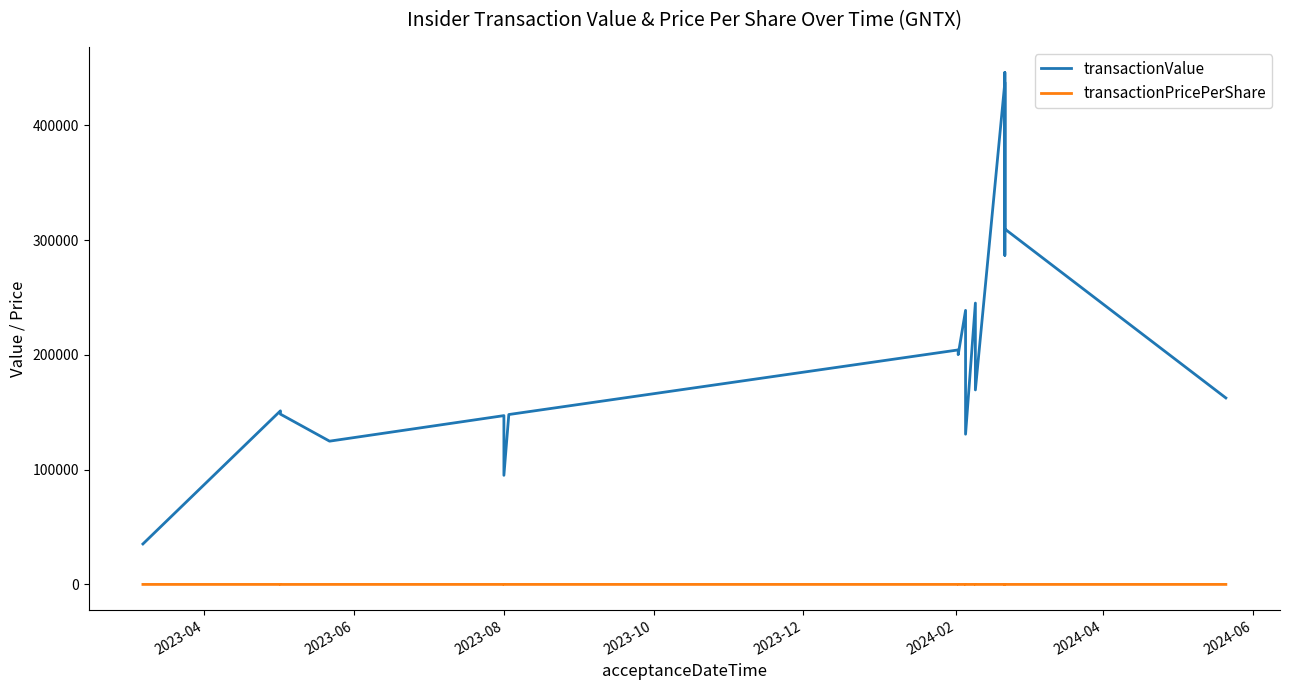

Count the number of data series in this chart.

2